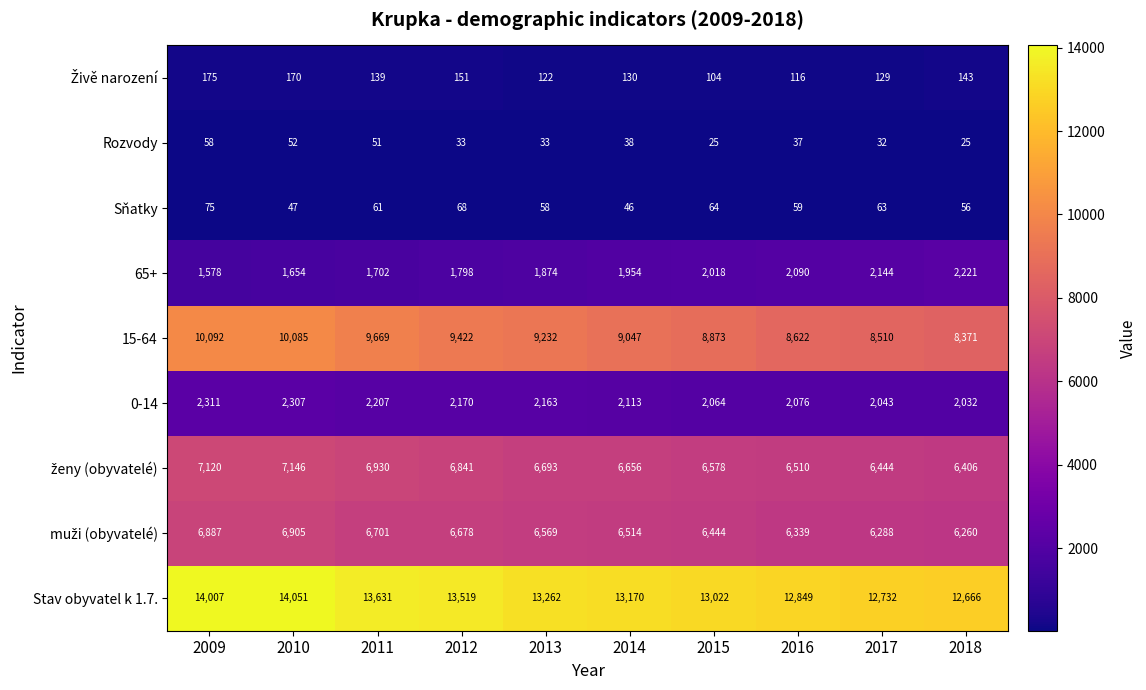

The Rozvody series shows 90 at 2011. True or false?

False